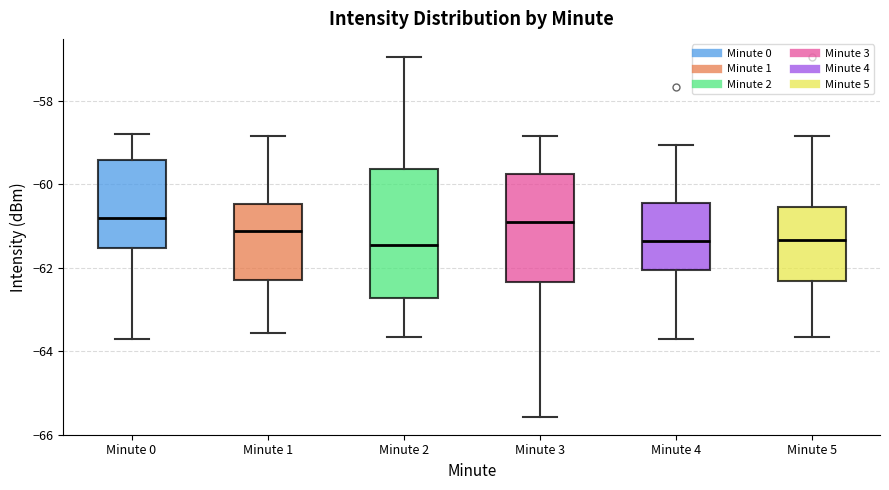

Reading left to right, read every box against the y-axis: the position of its median line, the range the box covers, and the ends of its whiskers. The values are not printed on the chart, so give them approximately, as read against the axis.

Minute 0: median -60.8, box -61.6 to -59.4, whiskers -63.6 to -58.8
Minute 1: median -61.2, box -62.2 to -60.4, whiskers -63.6 to -58.8
Minute 2: median -61.4, box -62.8 to -59.6, whiskers -63.6 to -57.0
Minute 3: median -61.0, box -62.4 to -59.8, whiskers -65.6 to -58.8
Minute 4: median -61.4, box -62.0 to -60.4, whiskers -63.6 to -59.0
Minute 5: median -61.4, box -62.4 to -60.6, whiskers -63.6 to -58.8